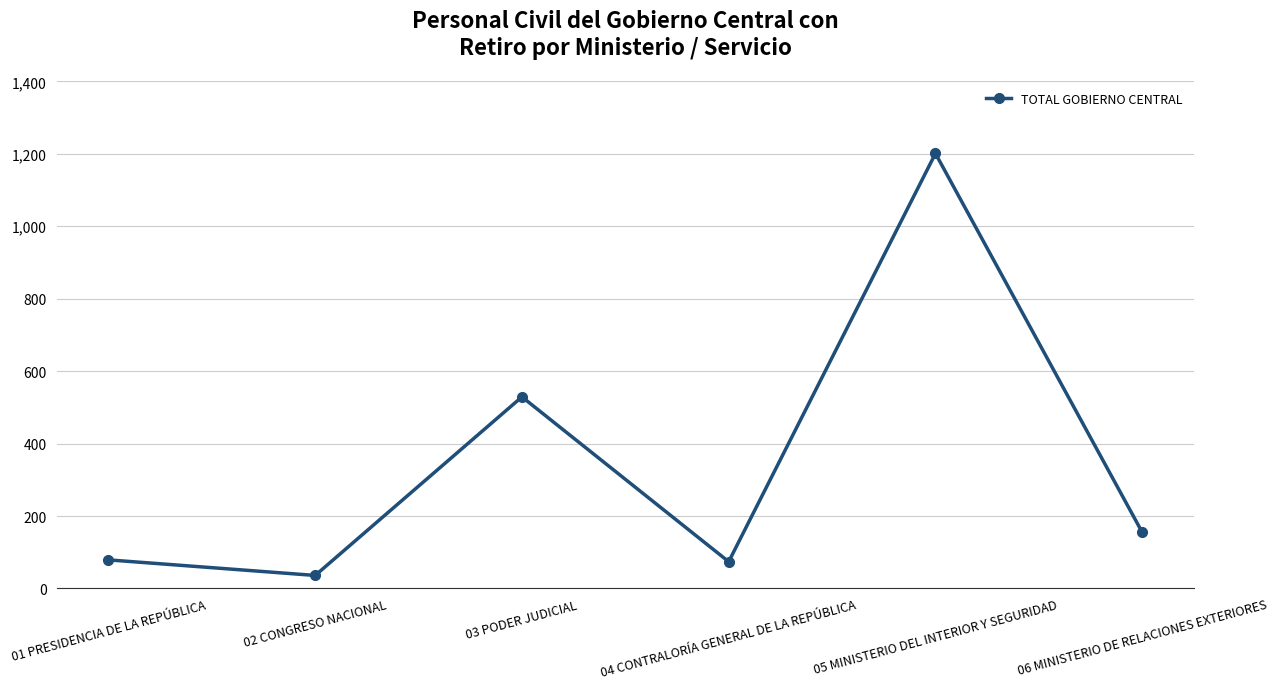

How many interior local peaks (higher than both neighbors) does the data have?

2